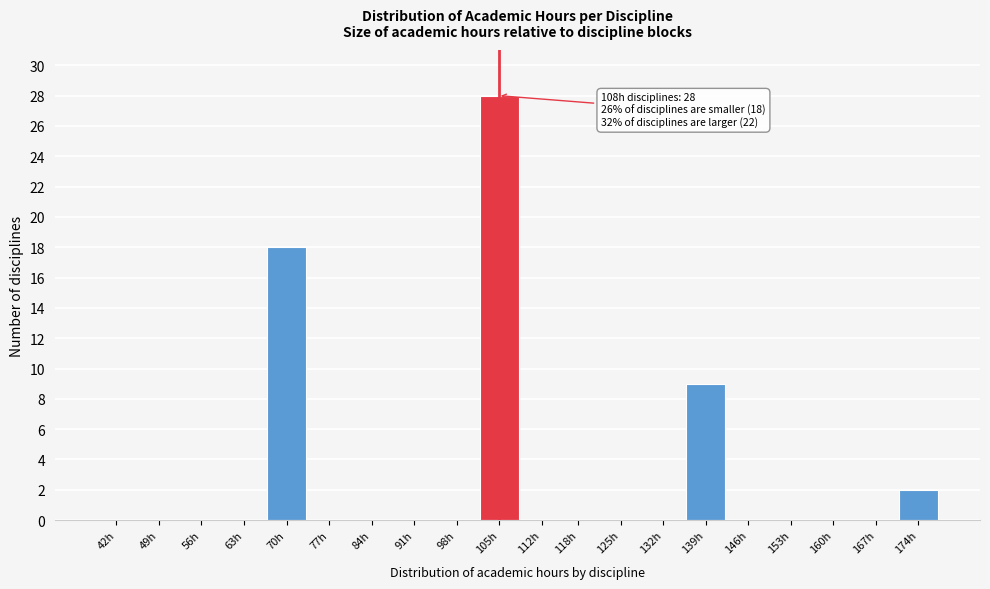

Reading left to right, transcribe all the data shown in this chart.

42h=0	49h=0	56h=0	63h=0	70h=18	77h=0	84h=0	91h=0	98h=0	105h=28	112h=0	118h=0	125h=0	132h=0	139h=9	146h=0	153h=0	160h=0	167h=0	174h=2